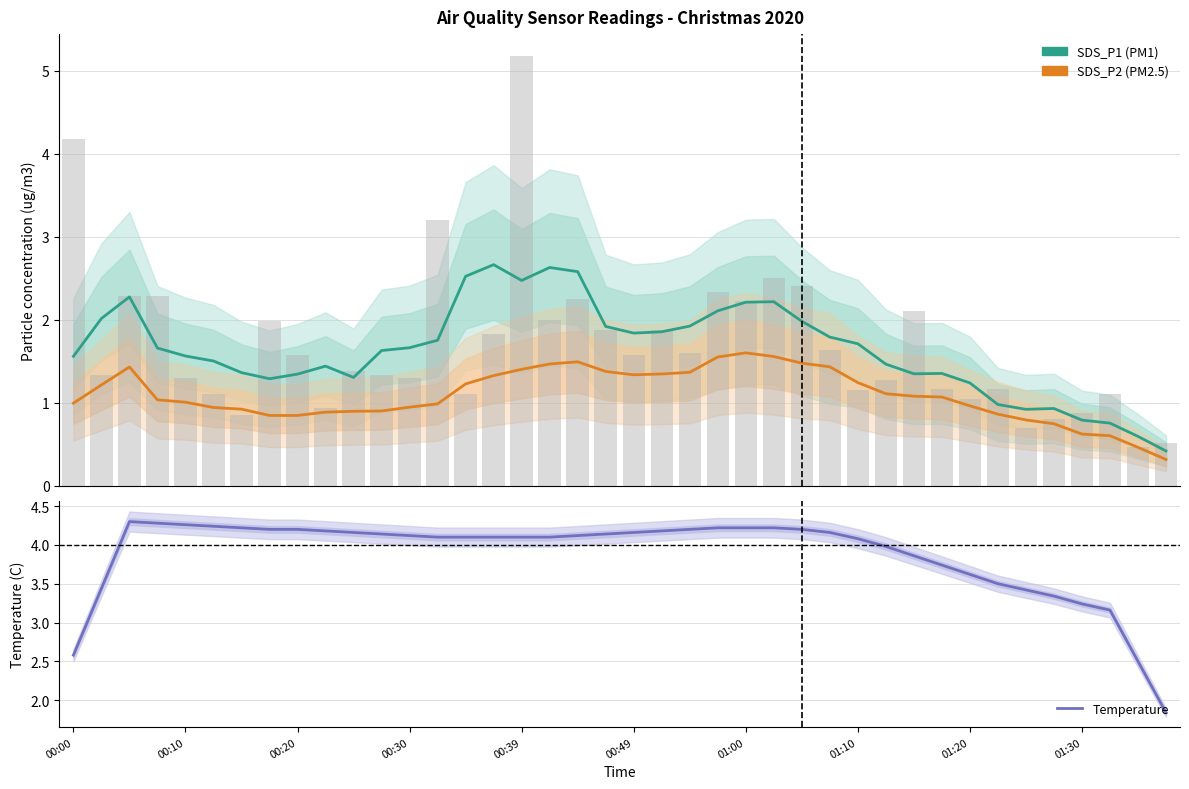

What is the value of the Temperature bar at the 15th from the left?

4.1